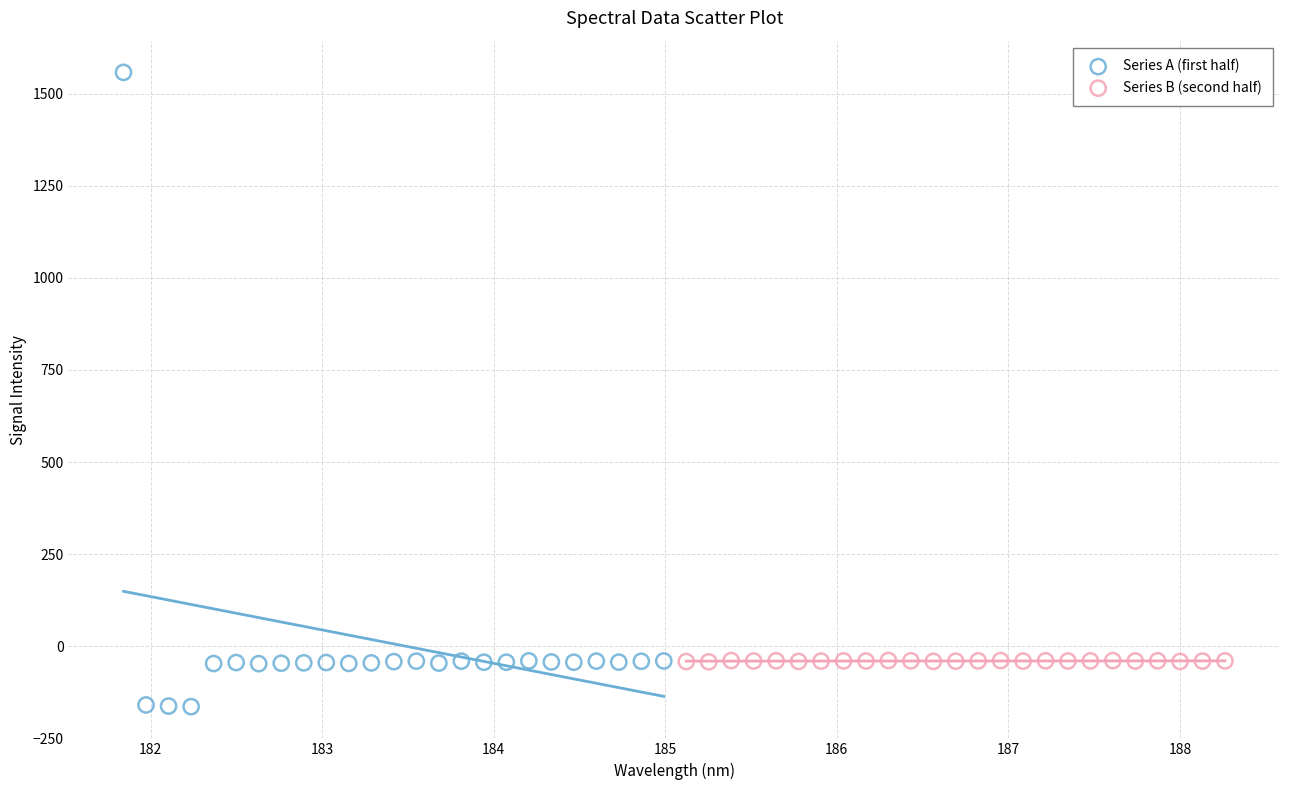

Which series has the widest spread of Y values?

Series A (first half)